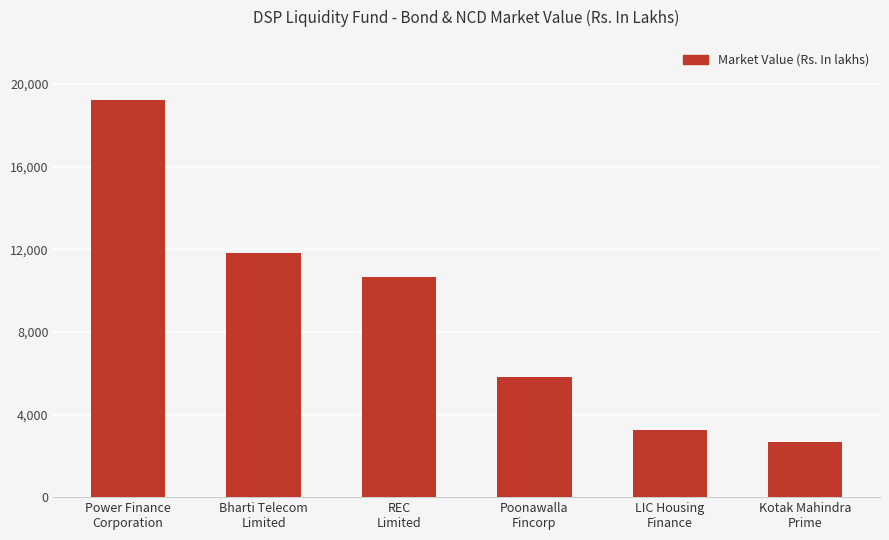

What is the difference between the second highest and second lowest values?

8587.8